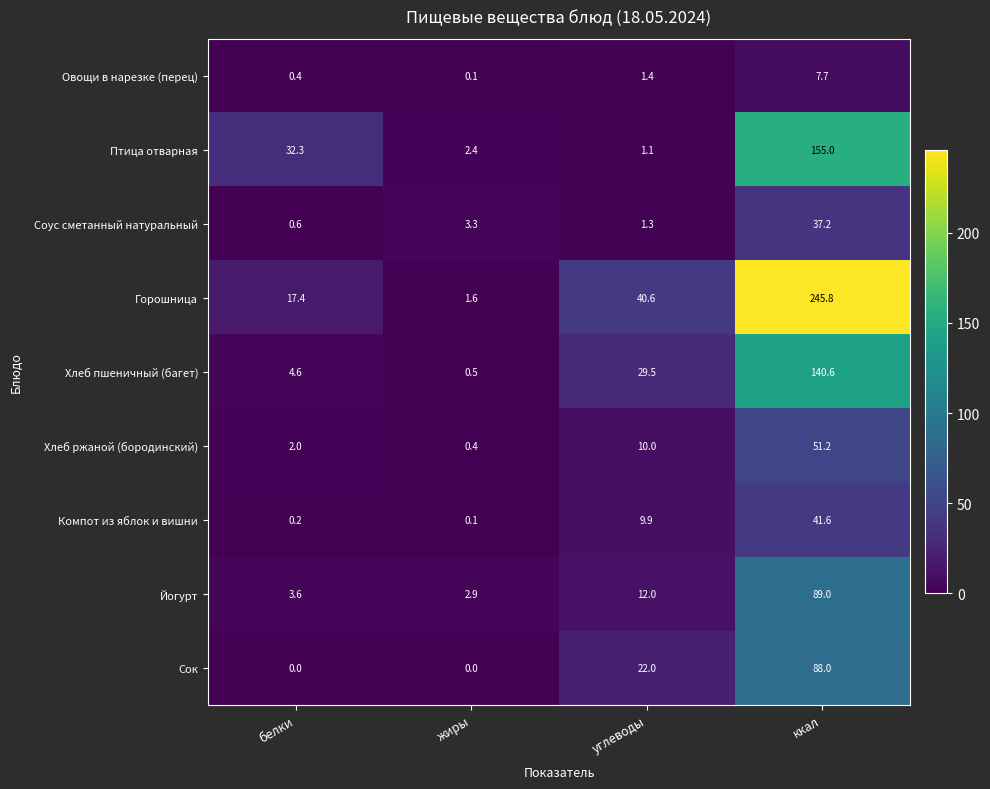

Between белки and ккал, which series saw the biggest shift?

Горошница